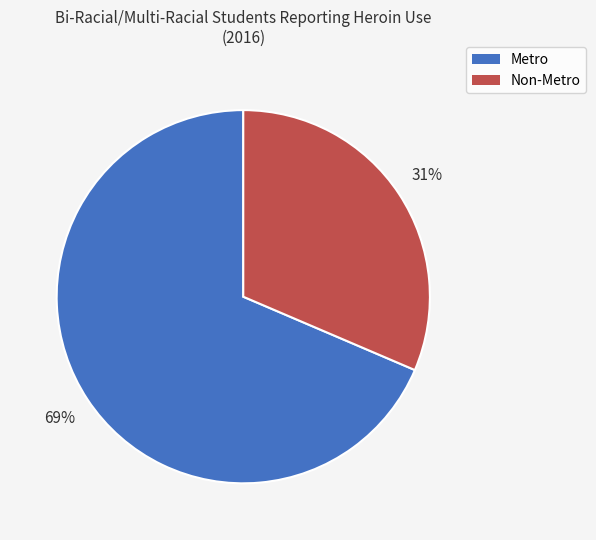

Is there a majority slice in this chart?

Yes